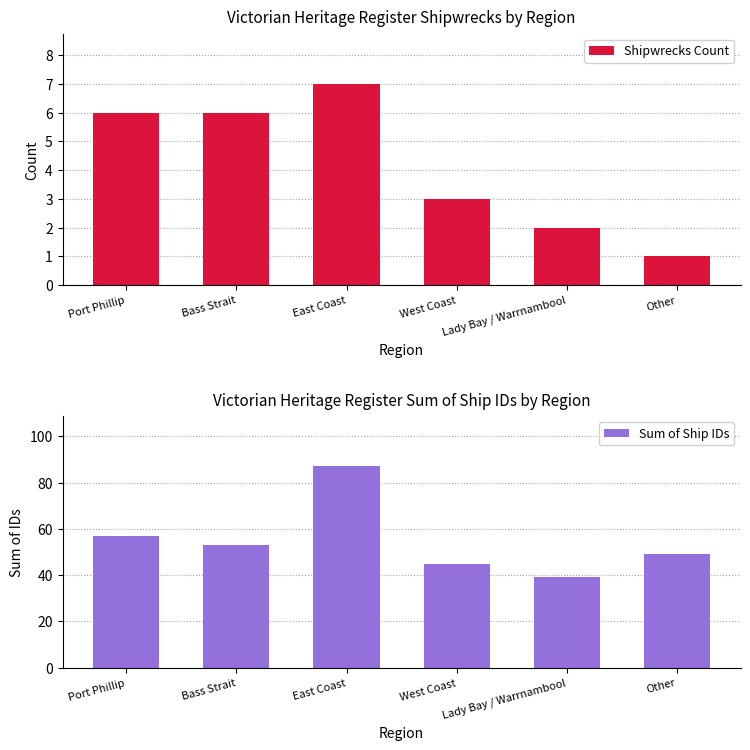

Is the value of Shipwrecks Count at Bass Strait greater than the value of Sum of Ship IDs at Other?

No